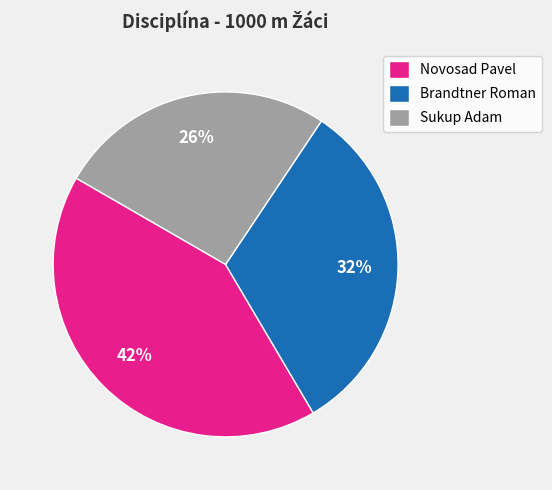

Rank the categories by value from highest to lowest.

Novosad Pavel, Brandtner Roman, Sukup Adam